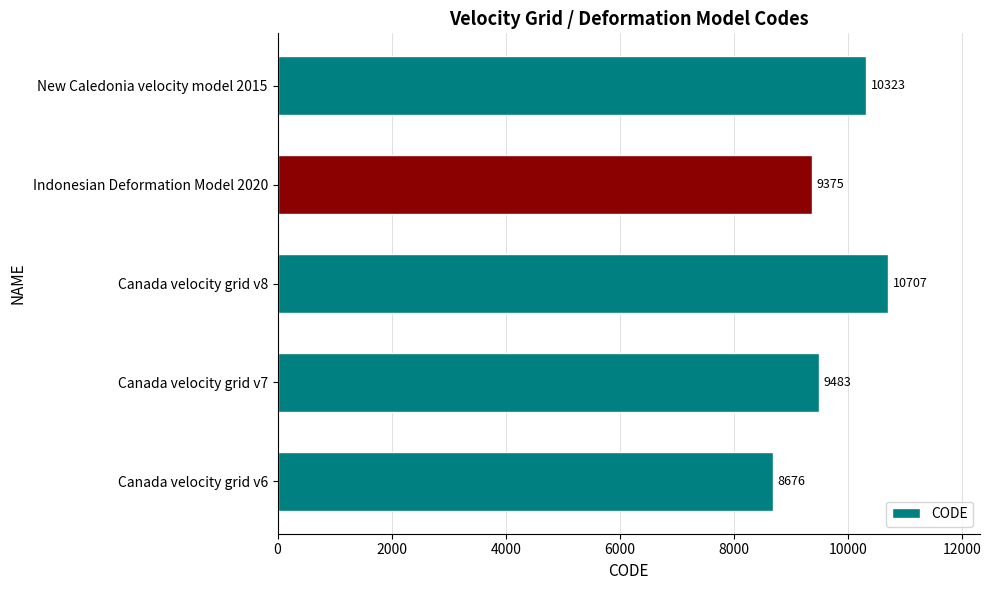

Approximately how many times larger is the value at New Caledonia velocity model 2015 compared to Canada velocity grid v7?

1.1